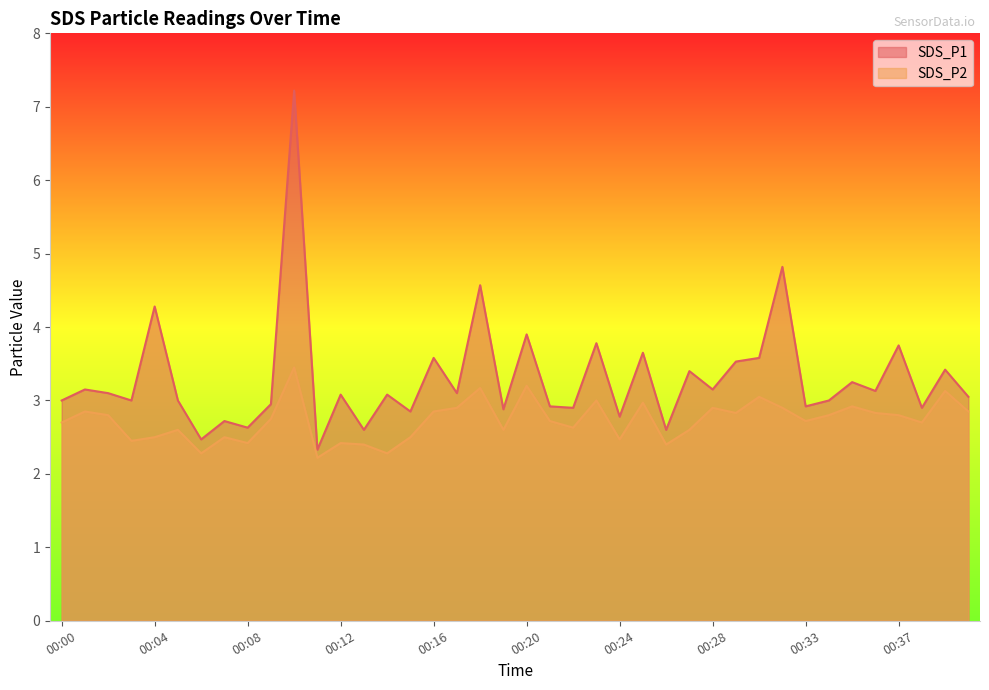

How many categories are shown in the chart?

40